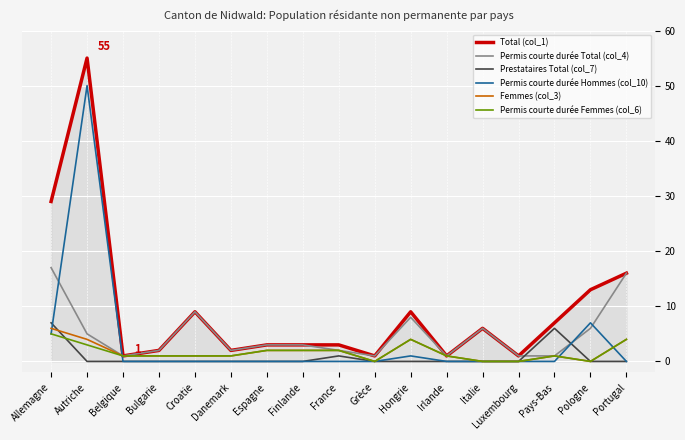

True or false: Prestataires Total (col_7) has a value of 0 at Croatie.

True